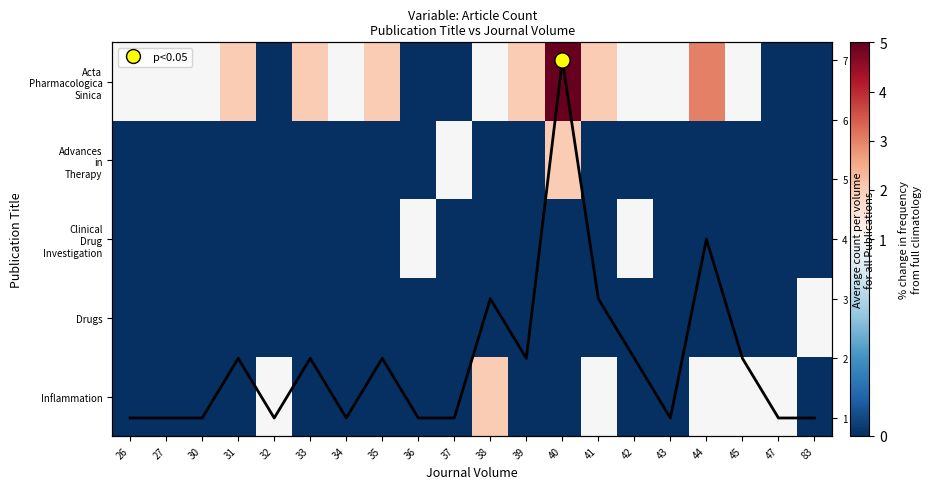

At how many categories does at least one series exceed 0?

20